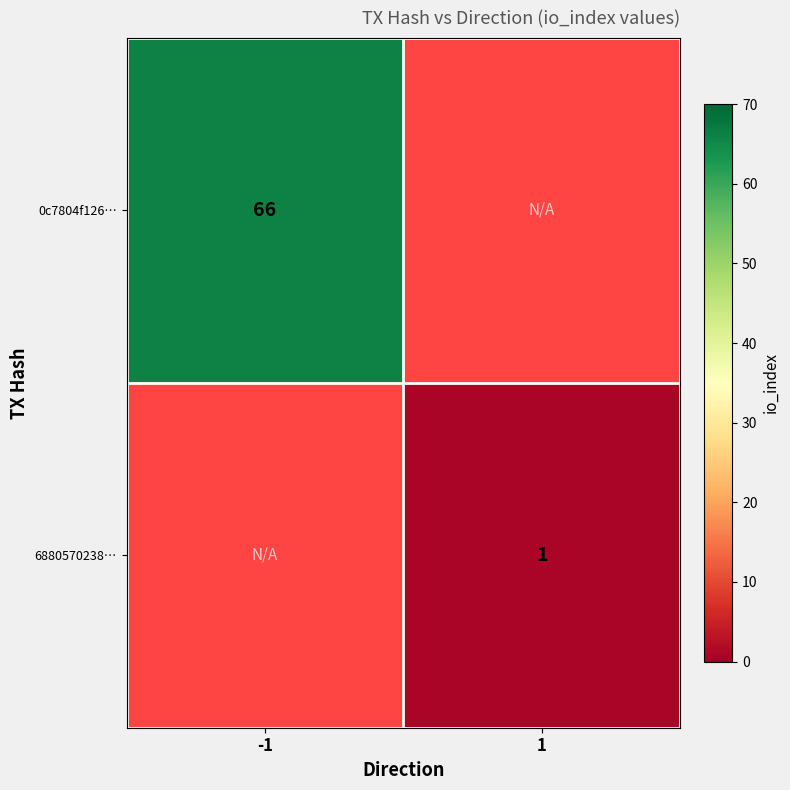

How many data points does each series have?

2